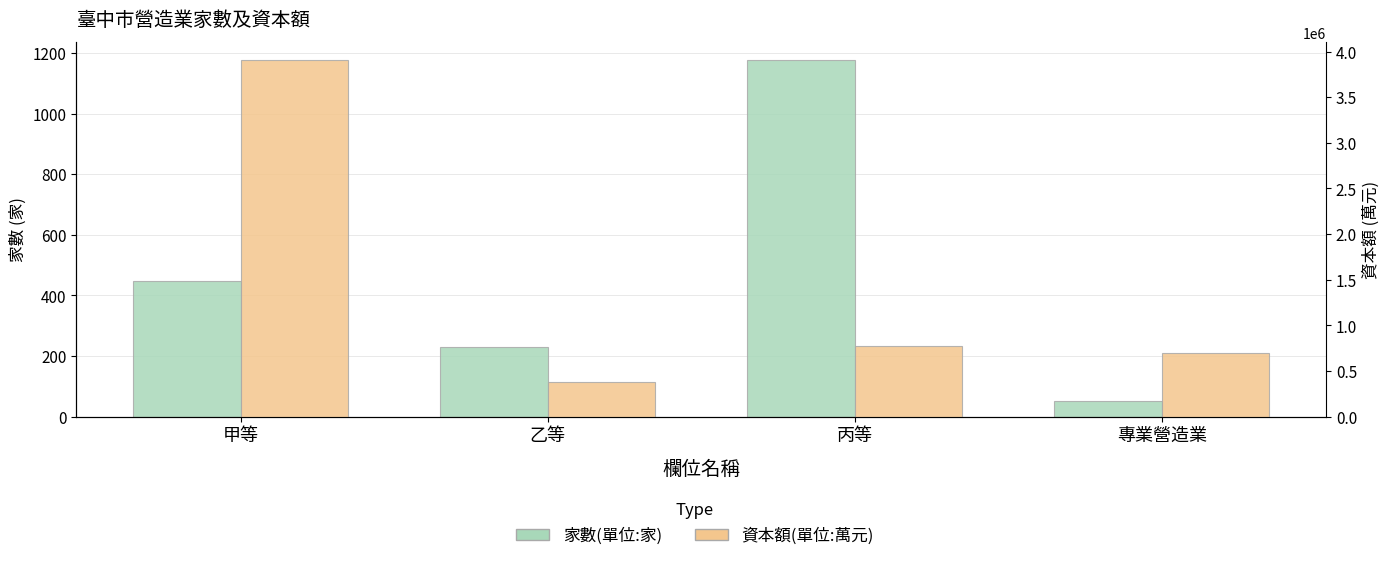

Is the value of 資本額(單位:萬元) at 甲等 greater than the value of 家數(單位:家) at 甲等?

Yes